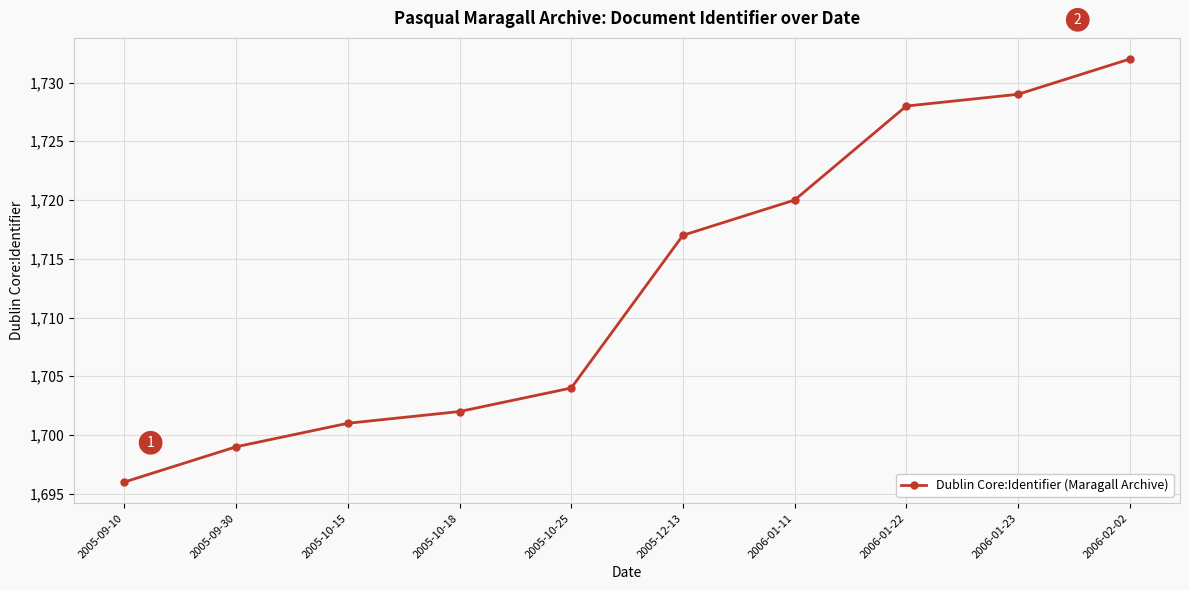

What is the minimum value shown in the chart?

1696